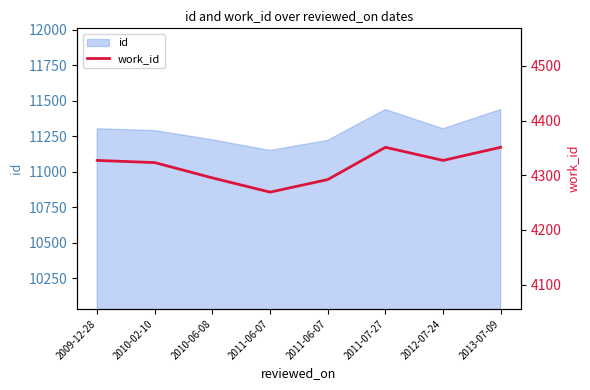

Where is the data nearest to the value 4310?

2010-02-10